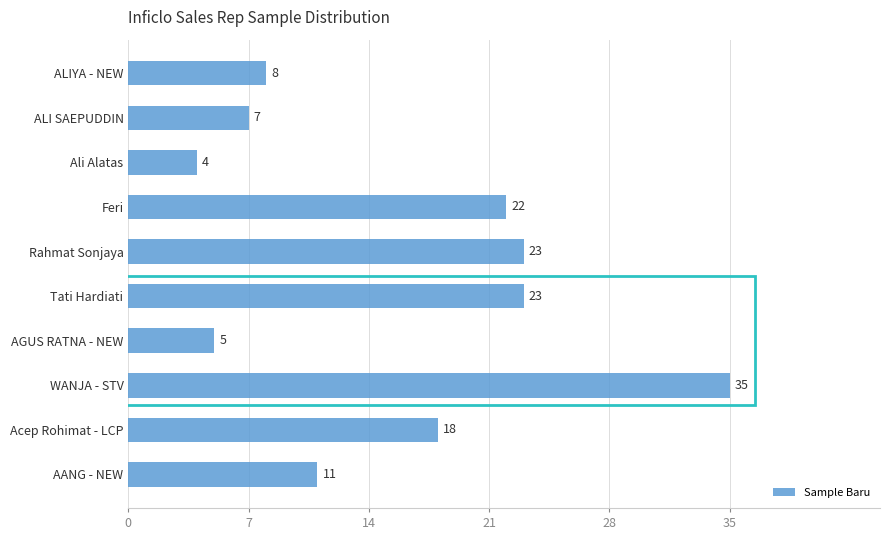

Reading bottom to top, extract all data points from this chart.

AANG - NEW=11	Acep Rohimat - LCP=18	WANJA - STV=35	AGUS RATNA - NEW=5	Tati Hardiati=23	Rahmat Sonjaya=23	Feri=22	Ali Alatas=4	ALI SAEPUDDIN=7	ALIYA - NEW=8